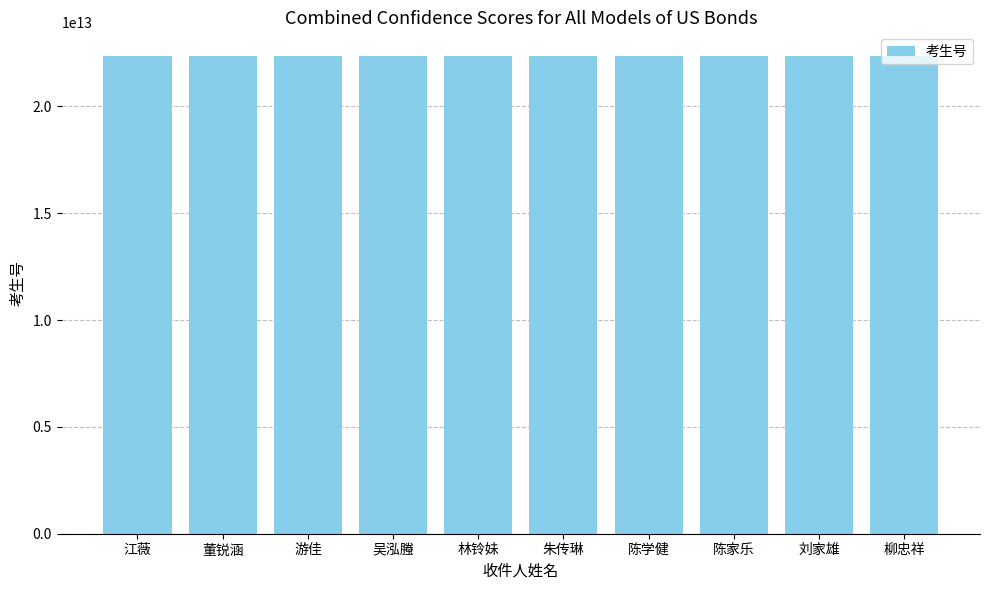

The value at 董锐涵 is 22350427110111. True or false?

True